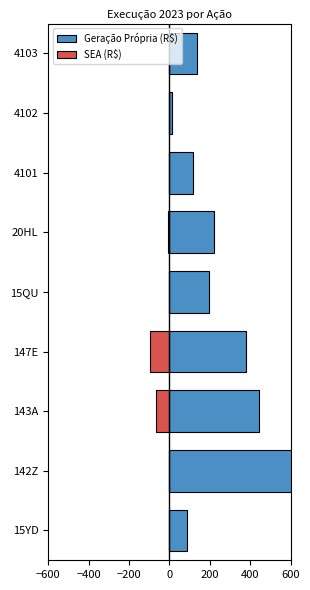

Reading left to right, list all the values displayed in this chart.

Geração Própria (R$): 84.9	879.0	442.0	379.1	193.2	219.8	118.0	10.0	136.0
SEA (R$): 0.0	0.0	-68.6	-96.0	0.0	-7.8	0.0	0.0	0.0